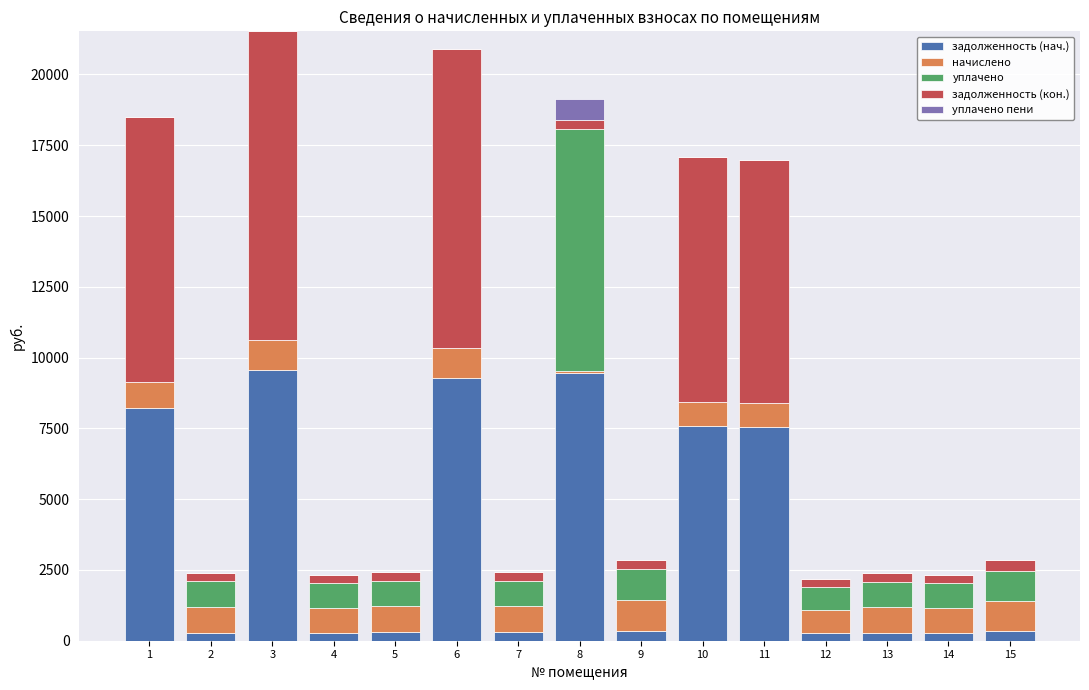

What is the maximum value for задолженность (нач.)?

9561.9